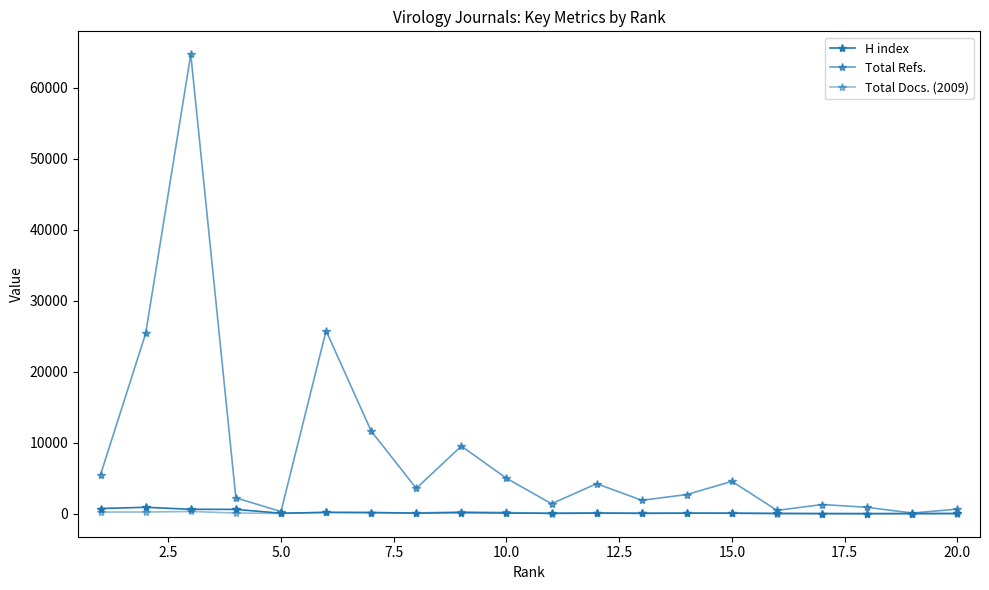

Count the number of data series in this chart.

3